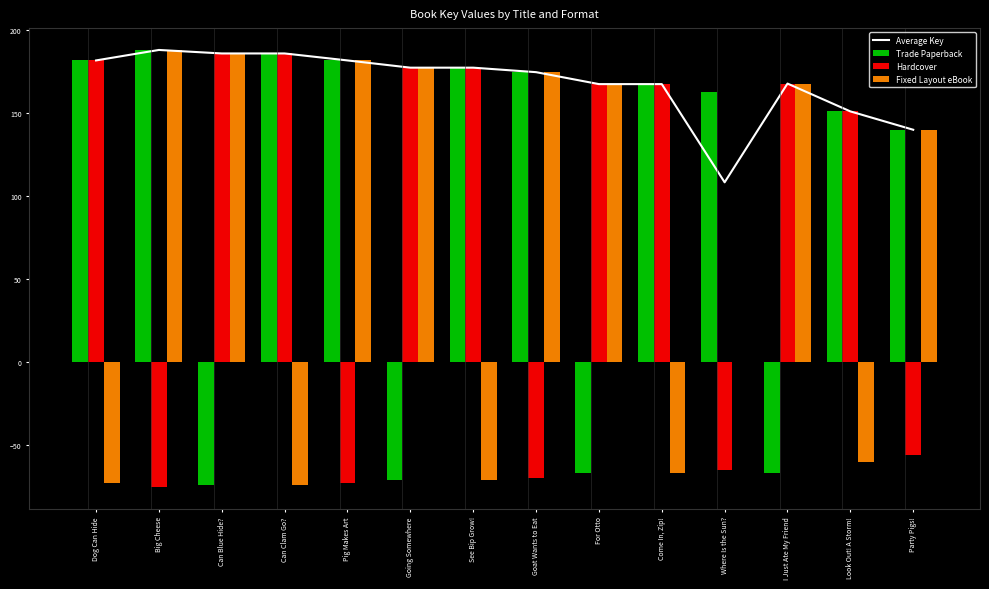

How many data points in Trade Paperback are above 167?

7